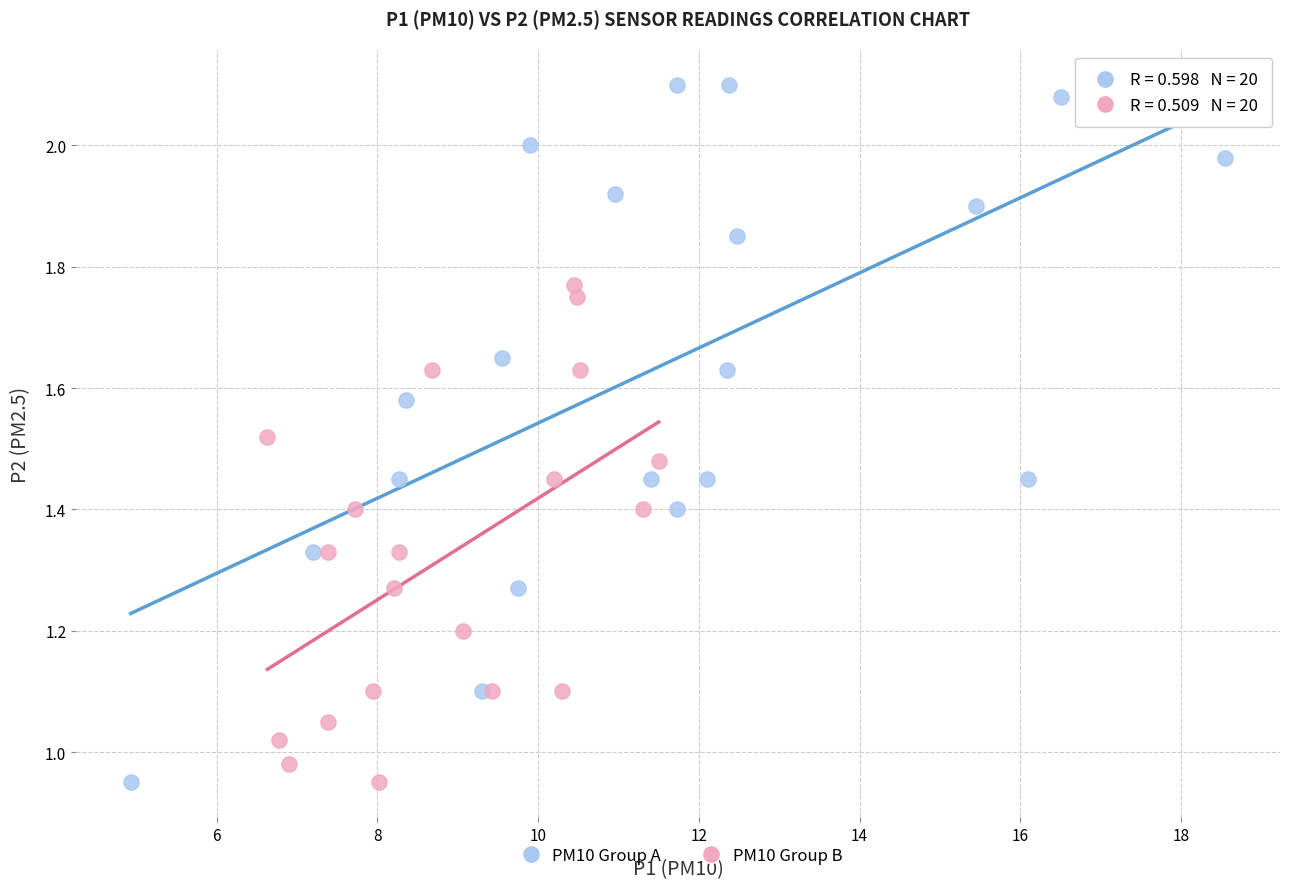

Which series contains the highest Y value?

PM10 Group A